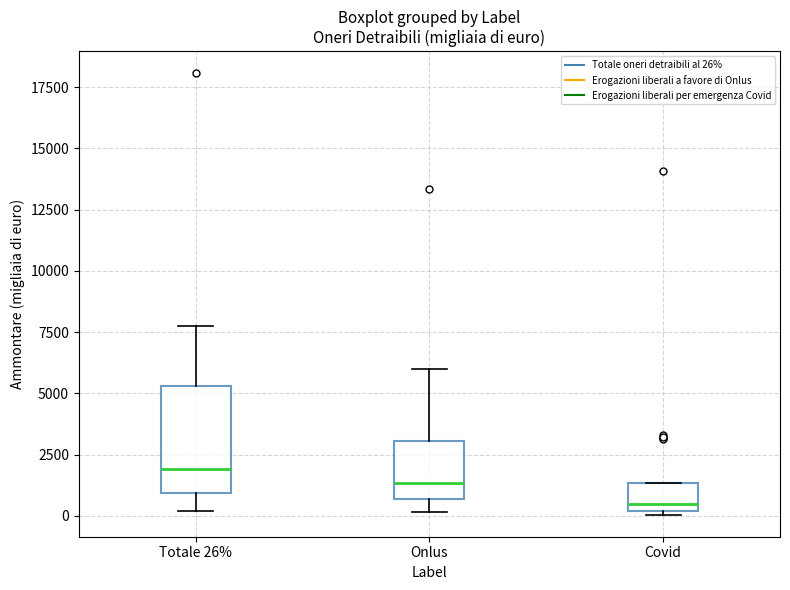

Where does the upper whisker of the box for Totale 26% end on the y-axis? The values are not printed on the chart, so give them approximately, as read against the axis.

7500